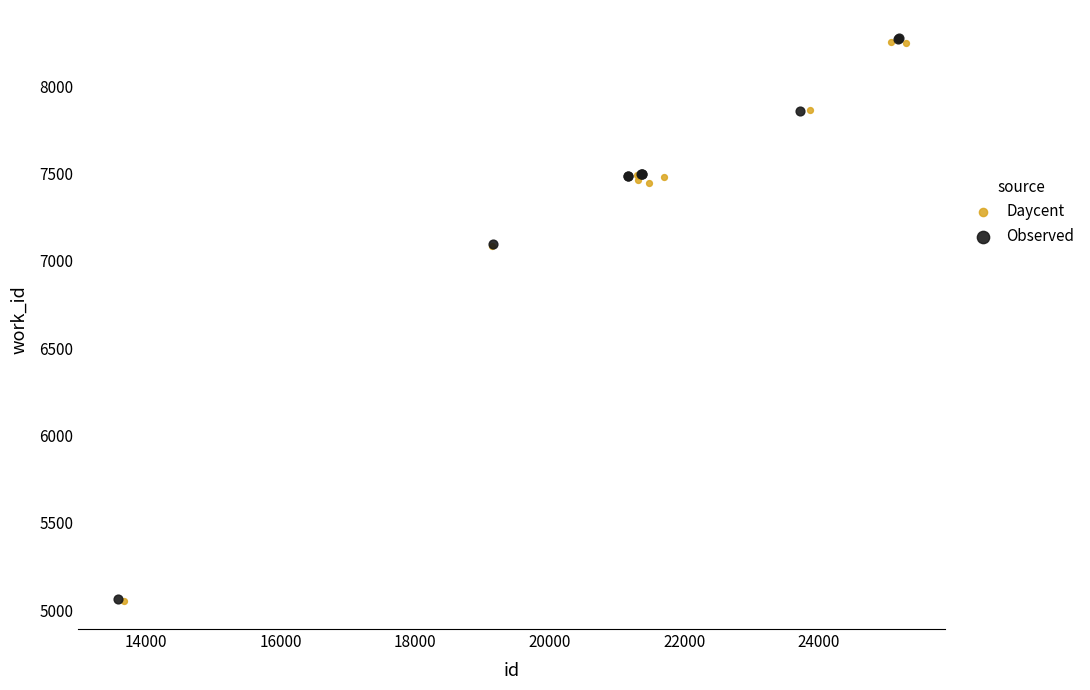

Which series has the largest Y range (max minus min)?

Observed